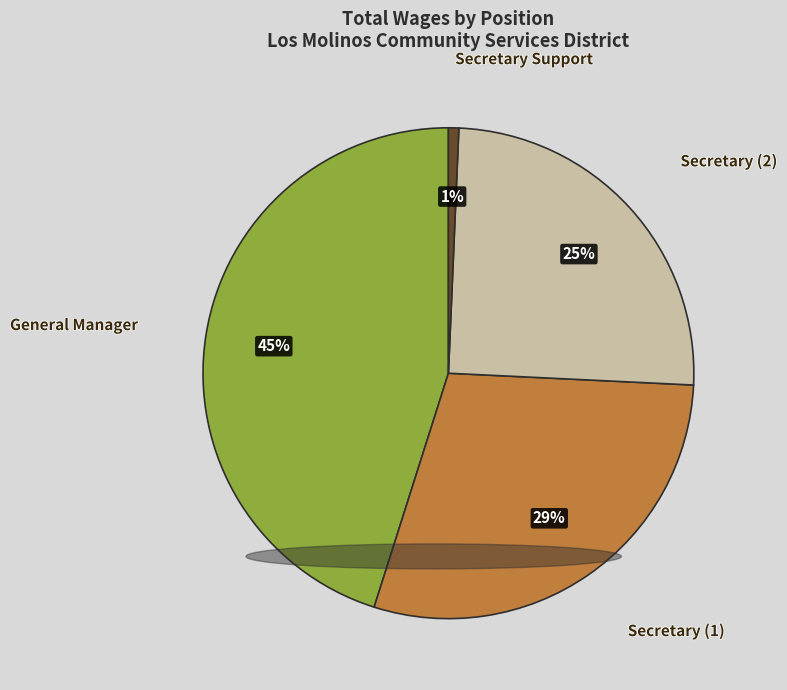

Which has a higher value, General Manager or Secretary Support?

General Manager